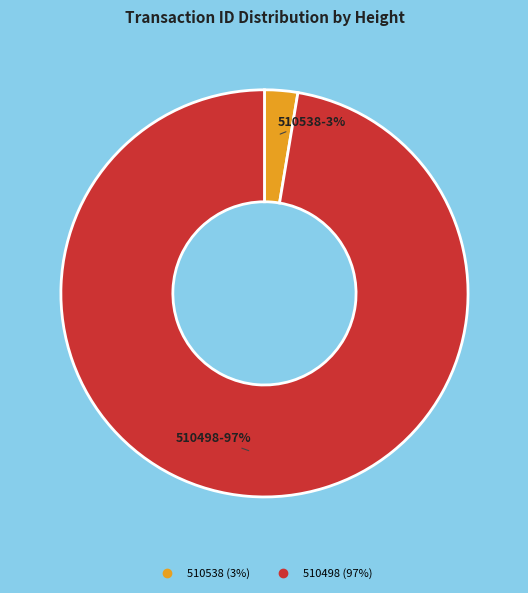

How many segments does this pie chart have?

2